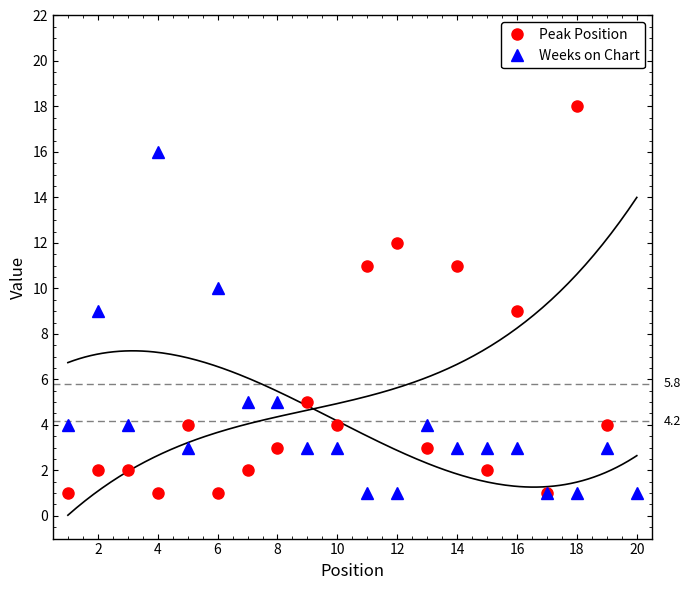

At which label does Weeks on Chart reach its peak?

4